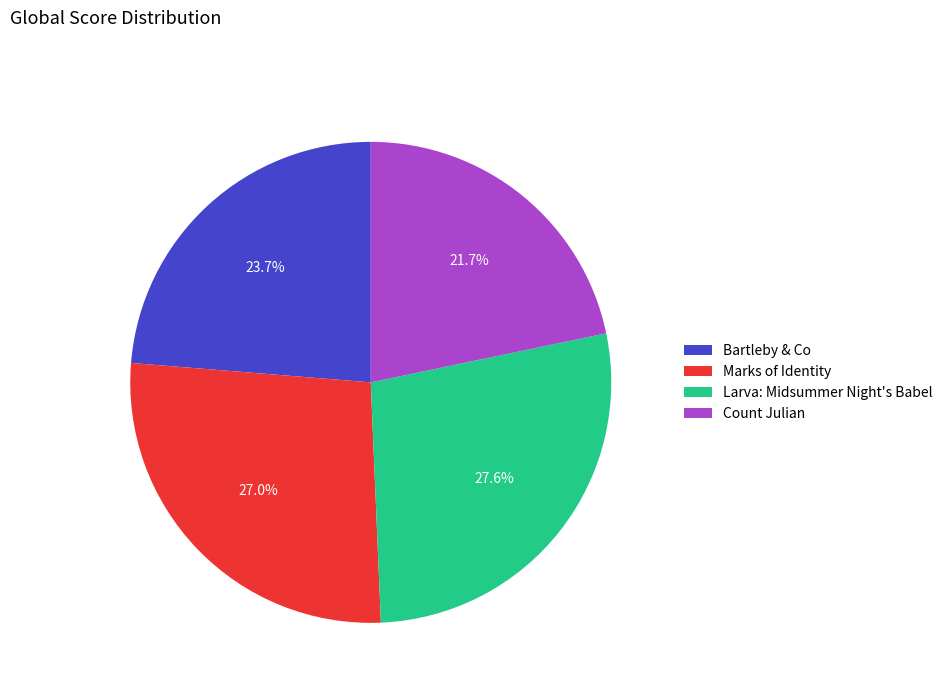

True or false: Larva: Midsummer Night's Babel accounts for 41% of the total.

False